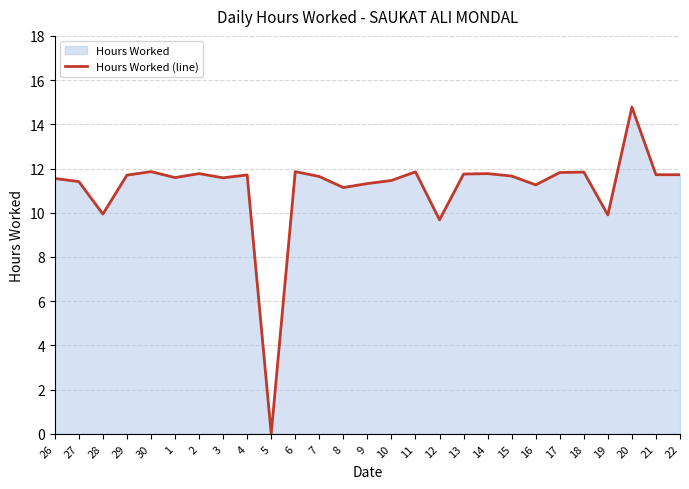

Is it true that the value at 16 is 11.3?

True